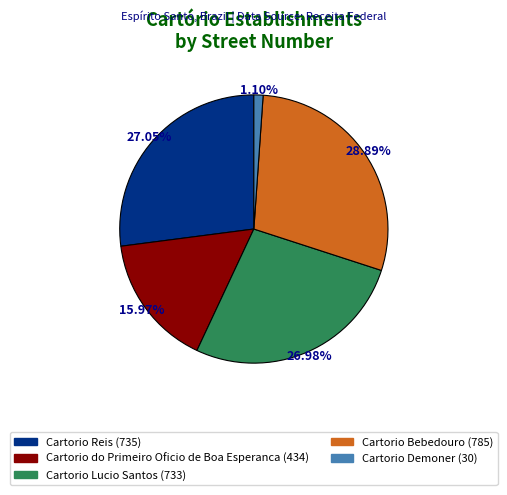

The Cartorio Demoner slice represents 11% of the pie. True or false?

False